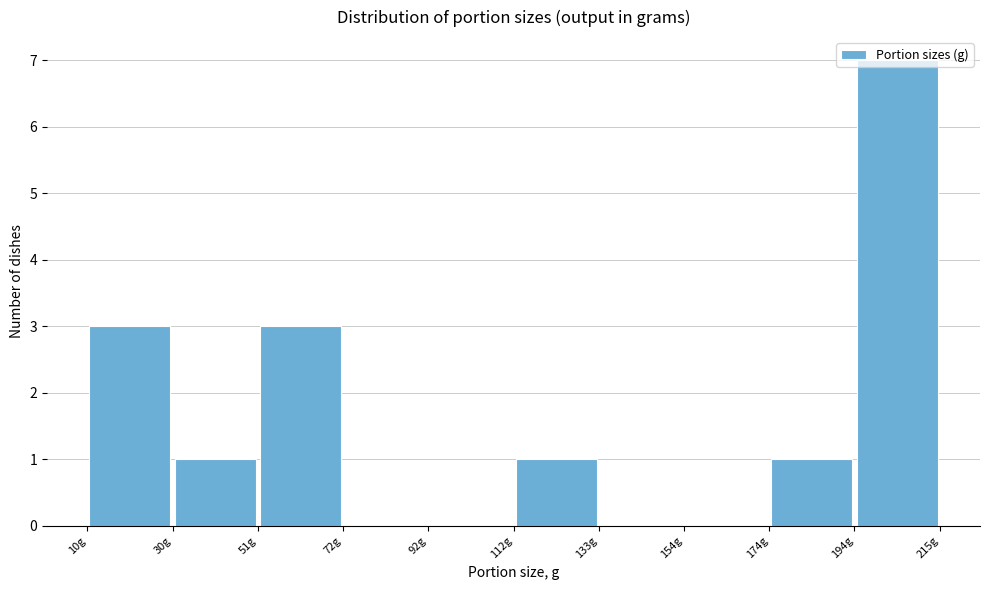

Which range on the x-axis has the tallest bar?

194.5 to 215.0